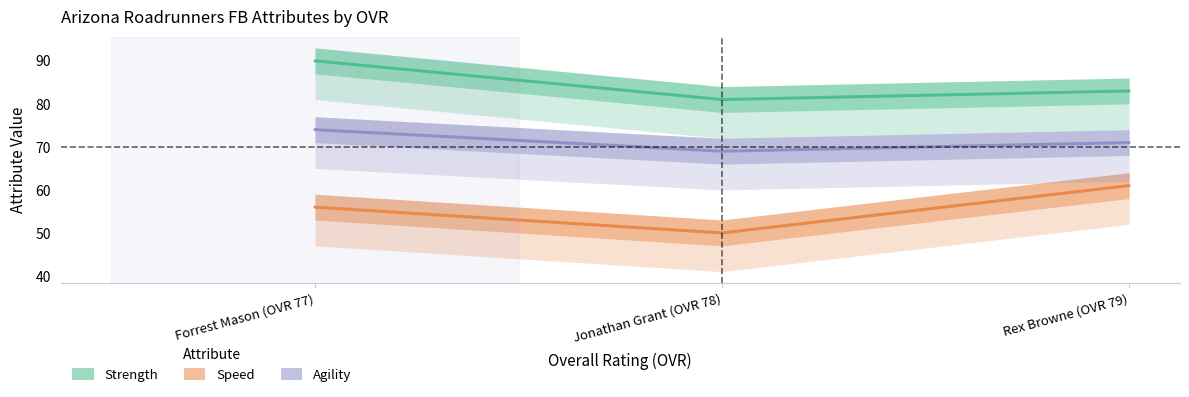

What is the maximum value for speed?

61